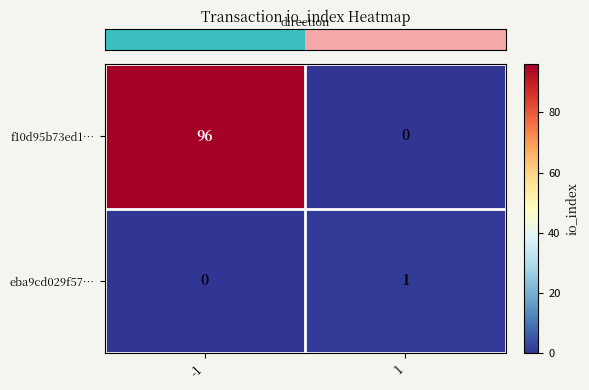

Which series has the largest total across all categories?

f10d95b73ed1…